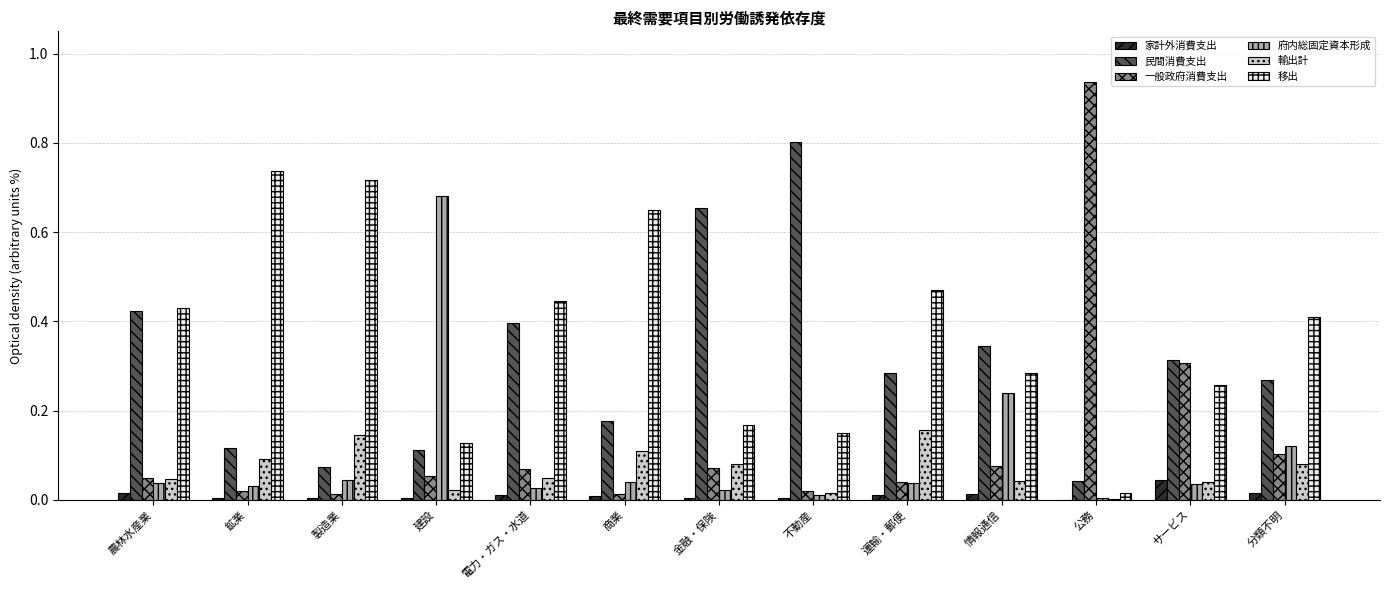

Between 金融・保険 and 情報通信, which series saw the biggest shift?

民間消費支出